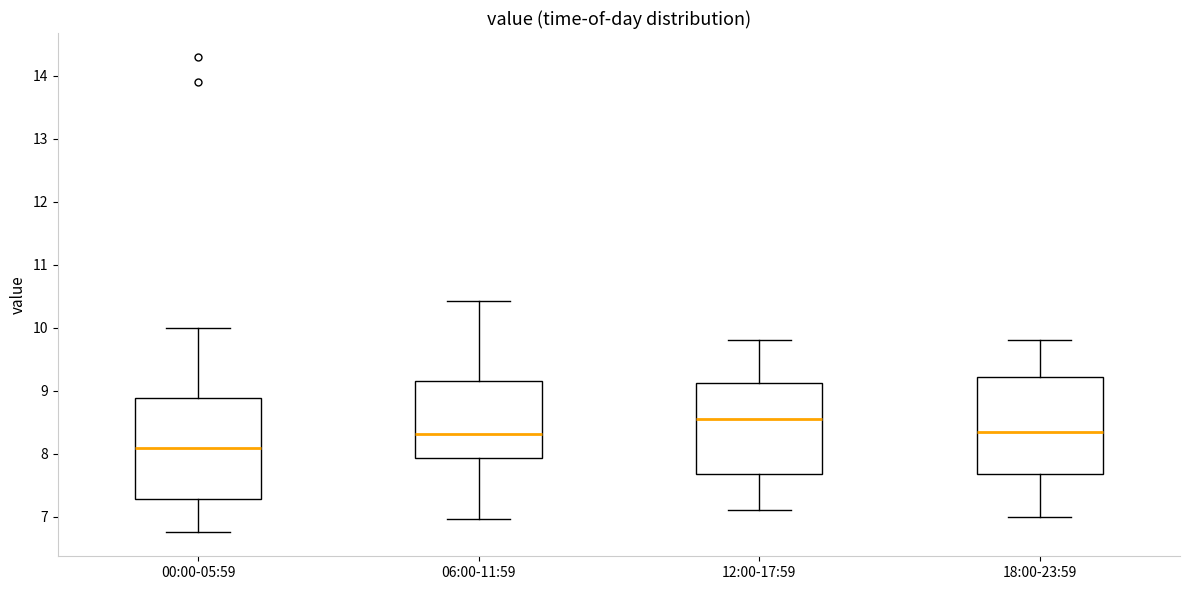

Which box has the lowest median line?

00:00-05:59